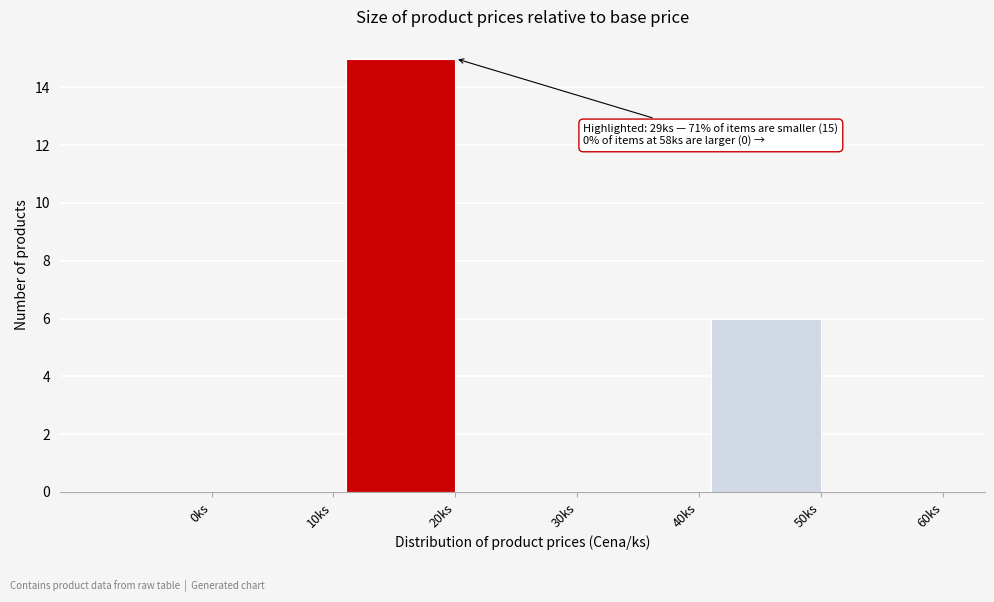

Reading right to left, list all the values displayed in this chart.

60ks=0	50ks=6	40ks=0	30ks=0	20ks=15	10ks=0	0ks=0